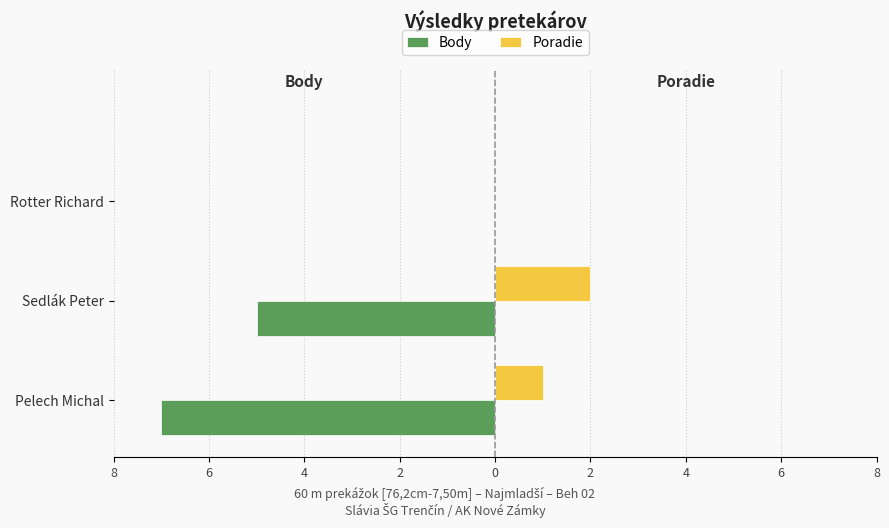

What are all the series names shown in the legend?

Body, Poradie